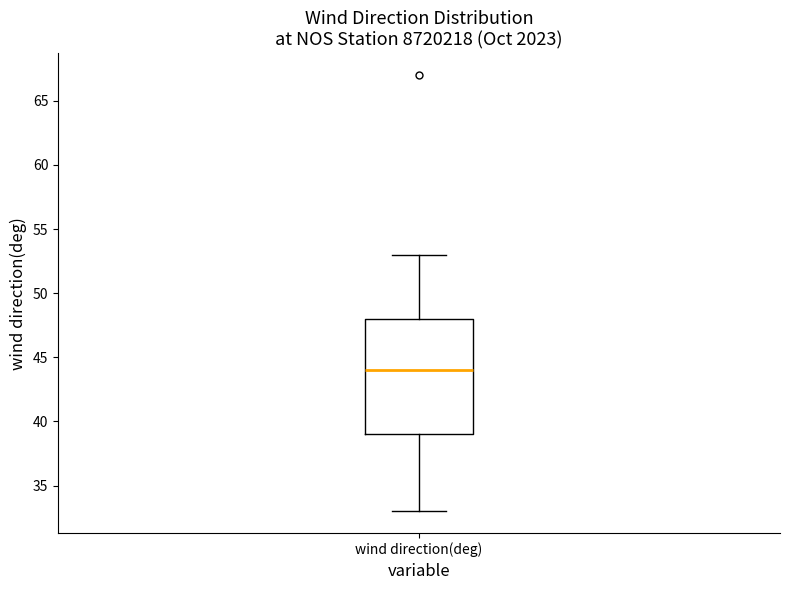

Transcribe this box plot: give where the median line is, the range the box spans, and where the two whiskers end, as read against the y-axis. The values are not printed on the chart, so give them approximately, as read against the axis.

median 44, box 39 to 48, whiskers 33 to 53